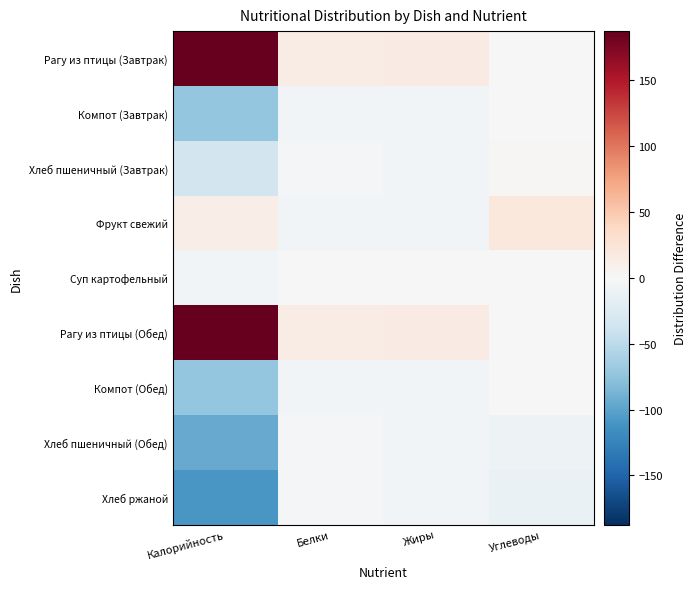

At which category is the sum across all series the highest?

Белки